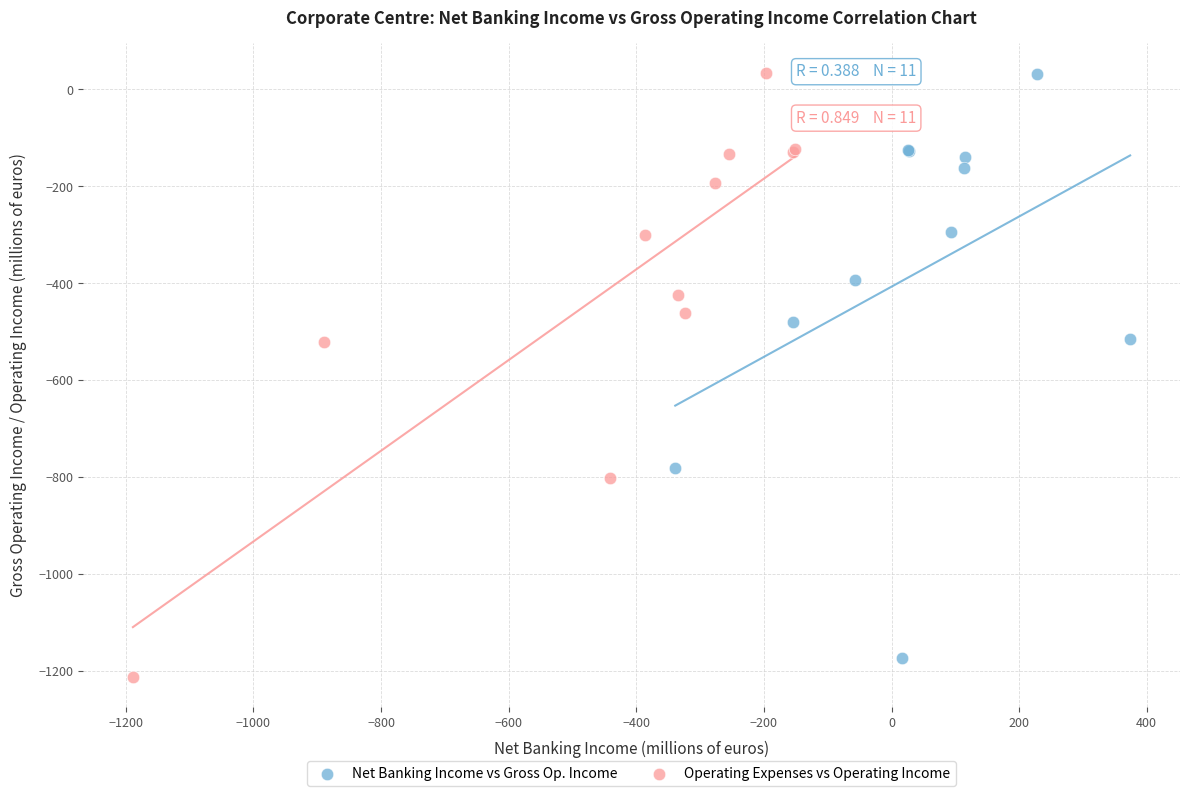

Which series contains the lowest Y value?

Operating Expenses vs Operating Income